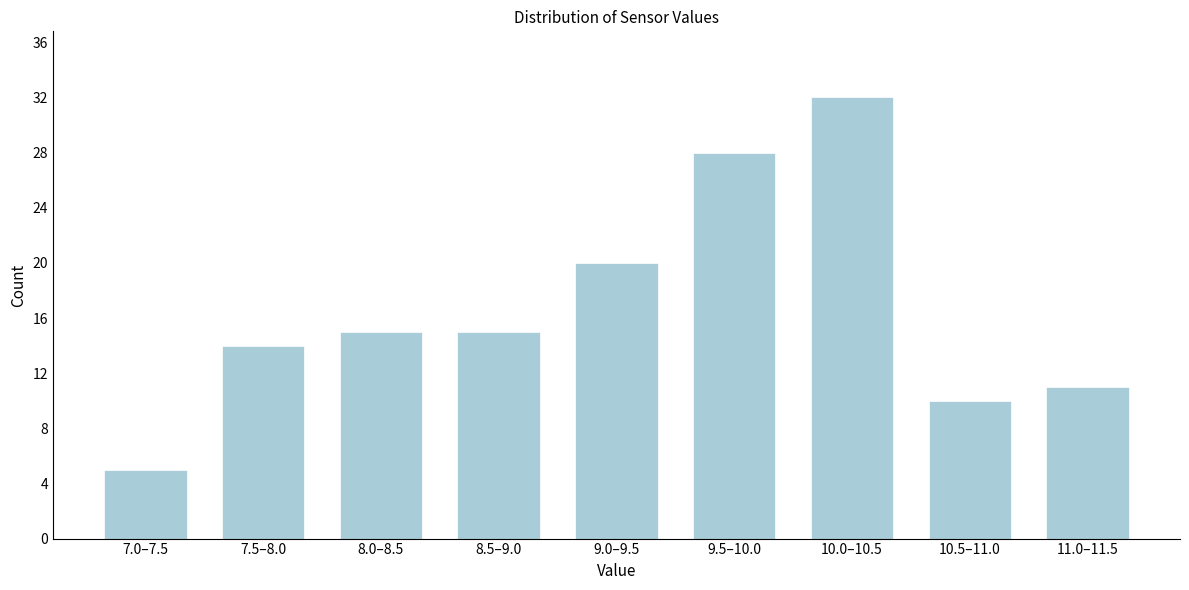

Reading right to left, list all the values displayed in this chart.

11.0–11.5=11	10.5–11.0=10	10.0–10.5=32	9.5–10.0=28	9.0–9.5=20	8.5–9.0=15	8.0–8.5=15	7.5–8.0=14	7.0–7.5=5